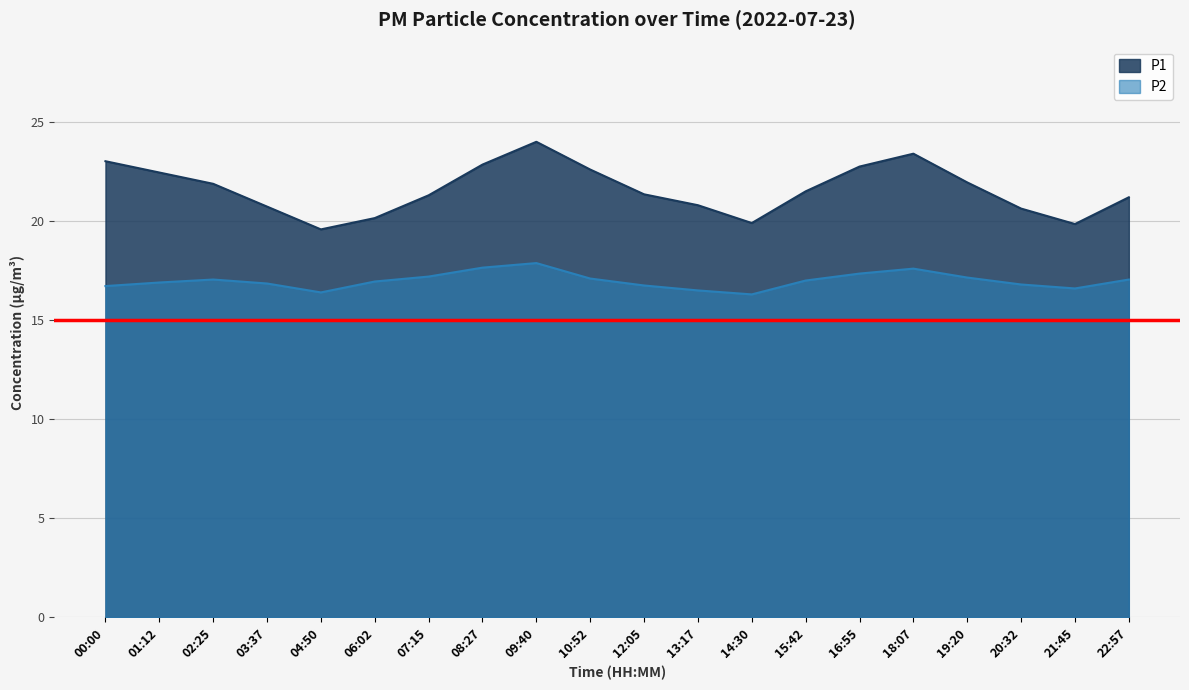

At which category does P2 reach its first local peak?

02:25